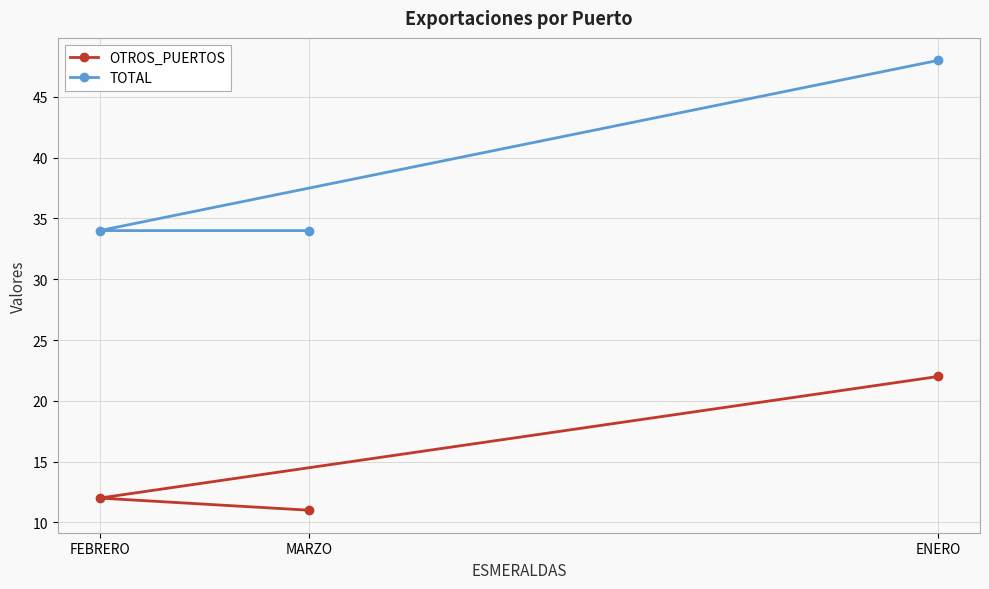

Which series has the largest total across all categories?

TOTAL